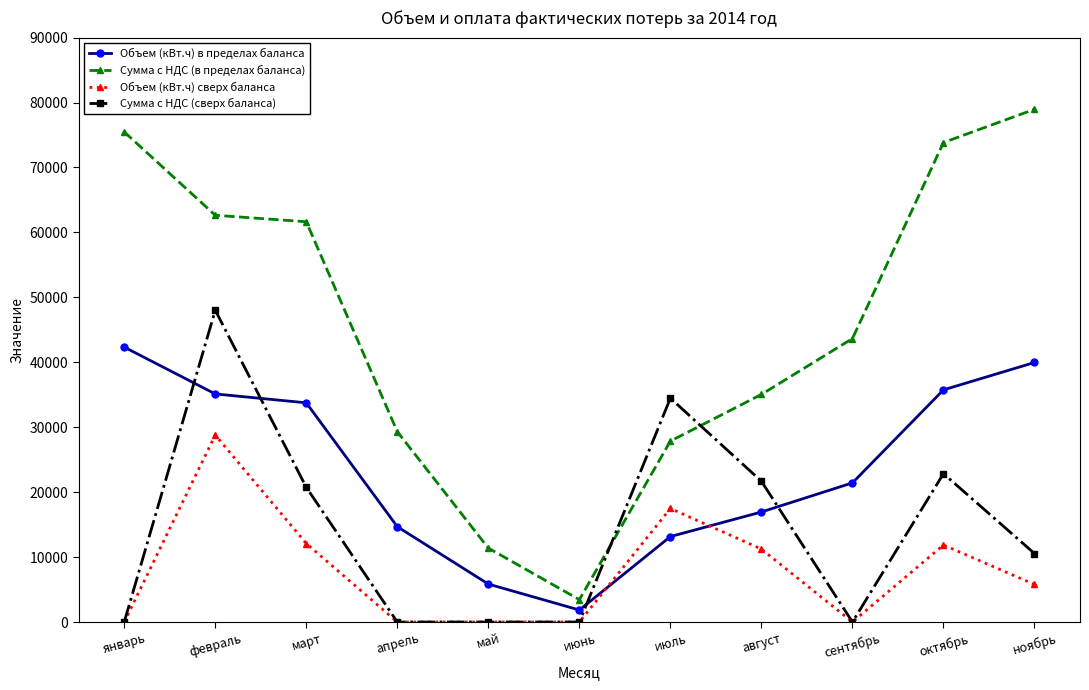

What are all the series names shown in the legend?

Объем (кВт.ч) в пределах баланса, Сумма с НДС (в пределах баланса), Объем (кВт.ч) сверх баланса, Сумма с НДС (сверх баланса)